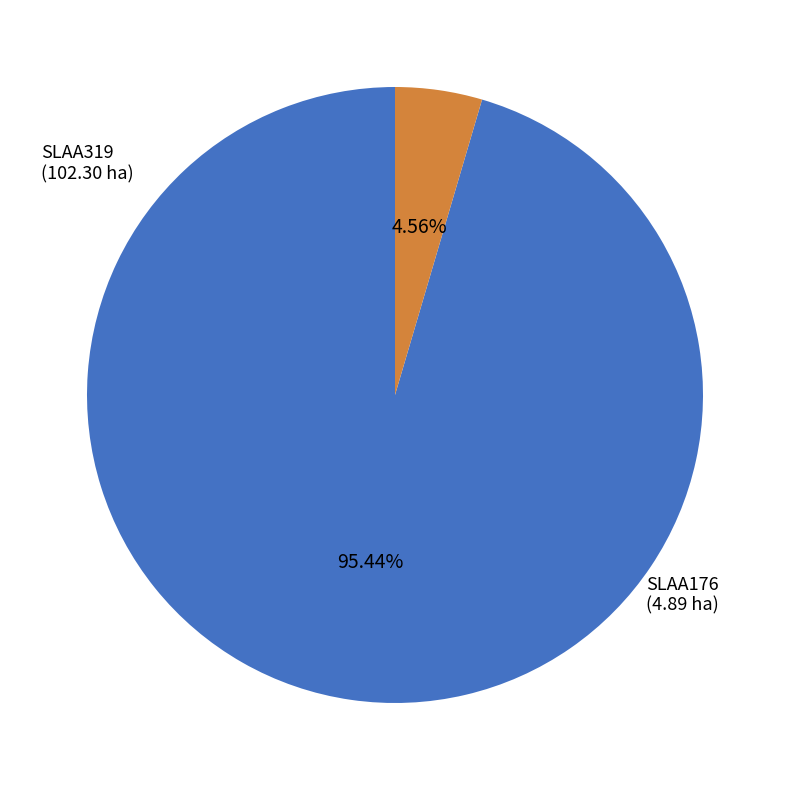

What is the ratio of the value at SLAA319 to the value at SLAA176?

20.9